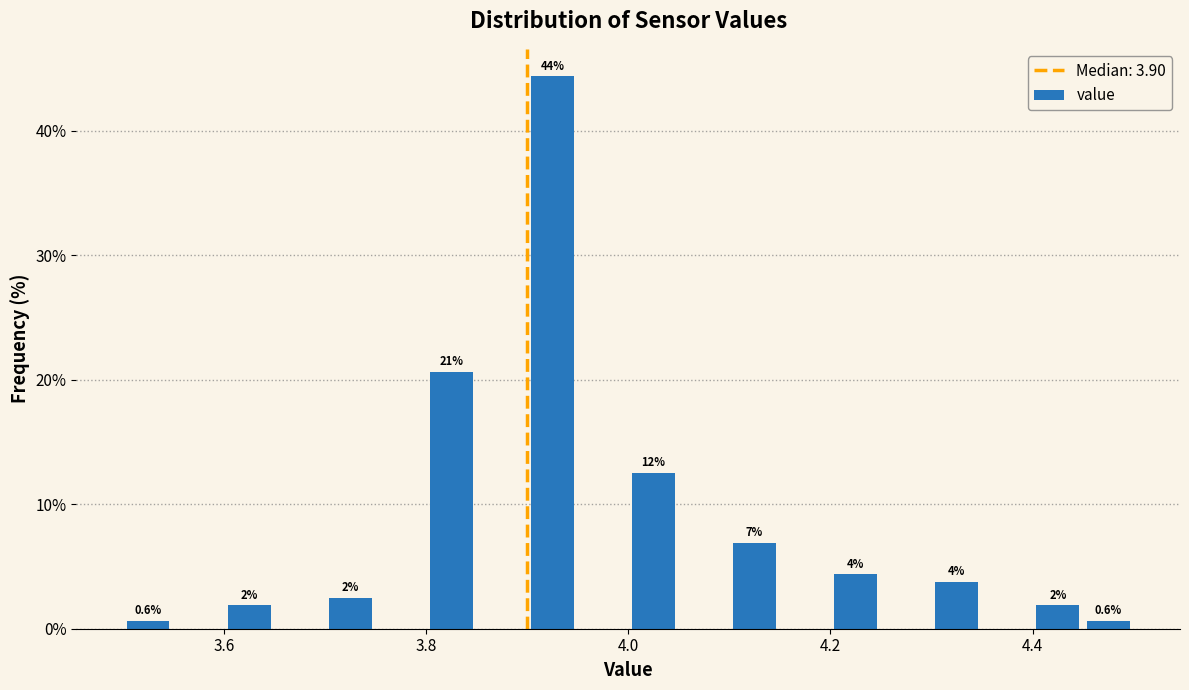

Read against the x-axis, roughly where is the centre of the tallest bar?

3.92